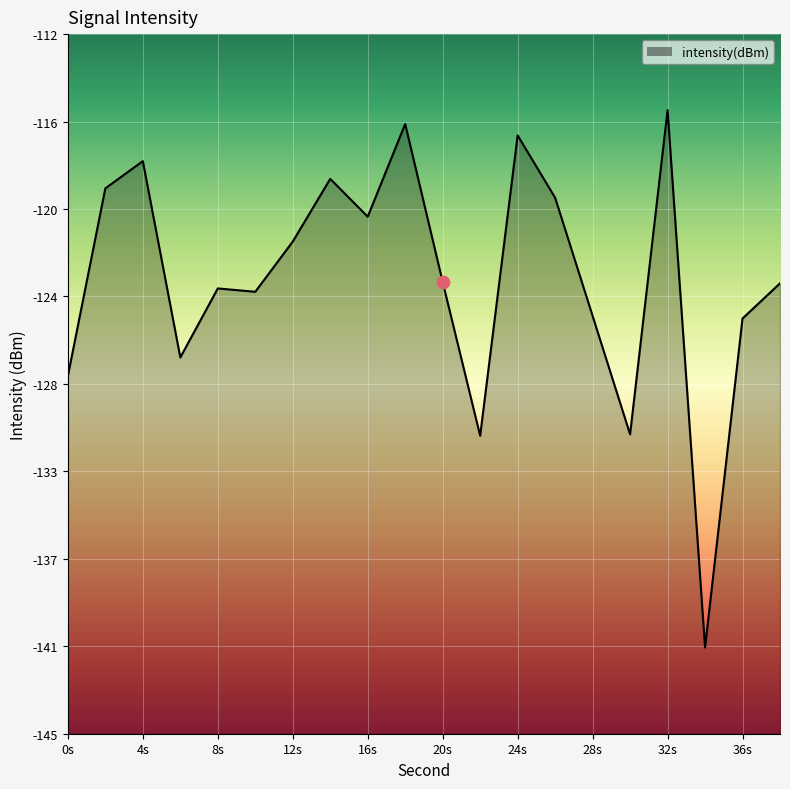

Between 6 and 36, which is larger?

36